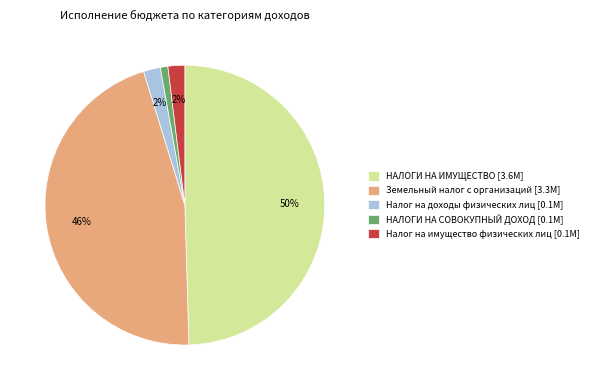

What is the largest slice in the pie chart?

НАЛОГИ НА ИМУЩЕСТВО